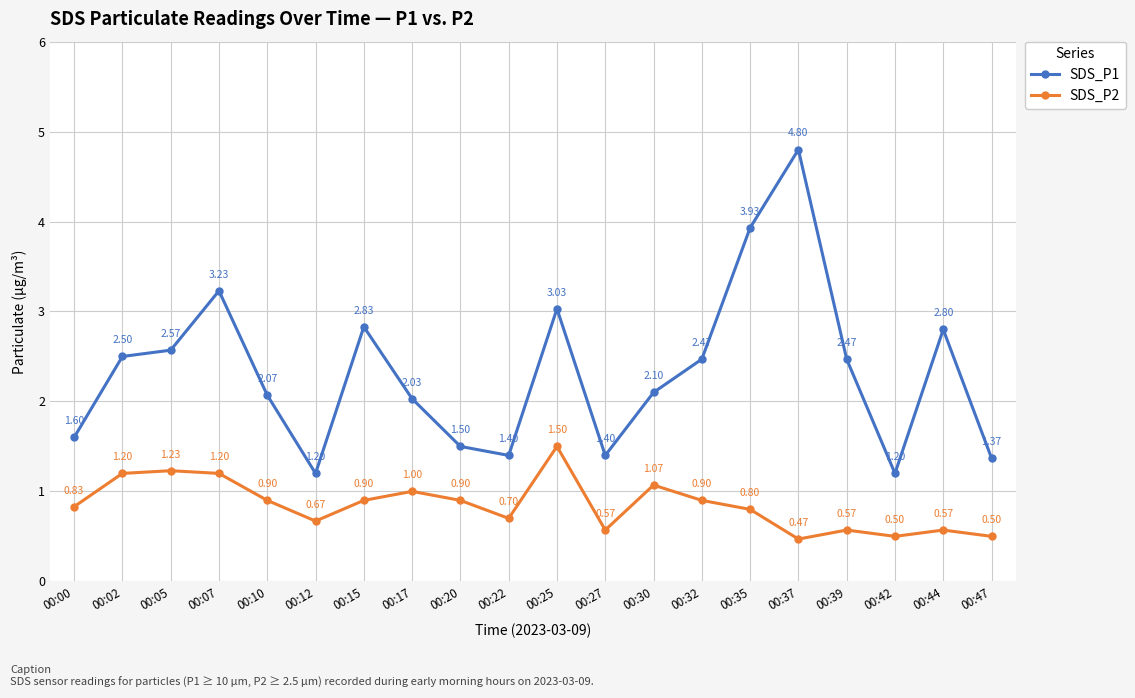

At 00:02, list the series in order from smallest to largest.

SDS_P2, SDS_P1